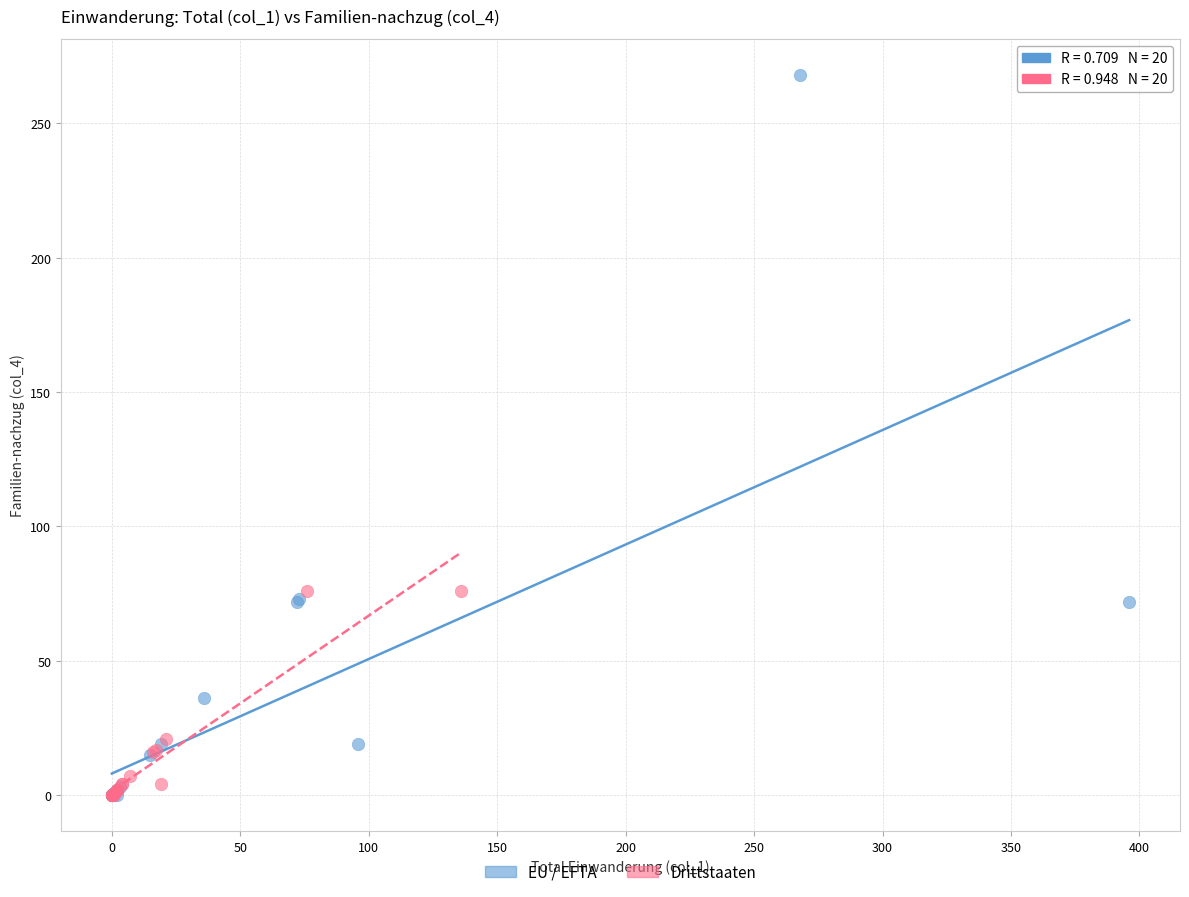

Which series contains the highest Y value?

EU / EFTA